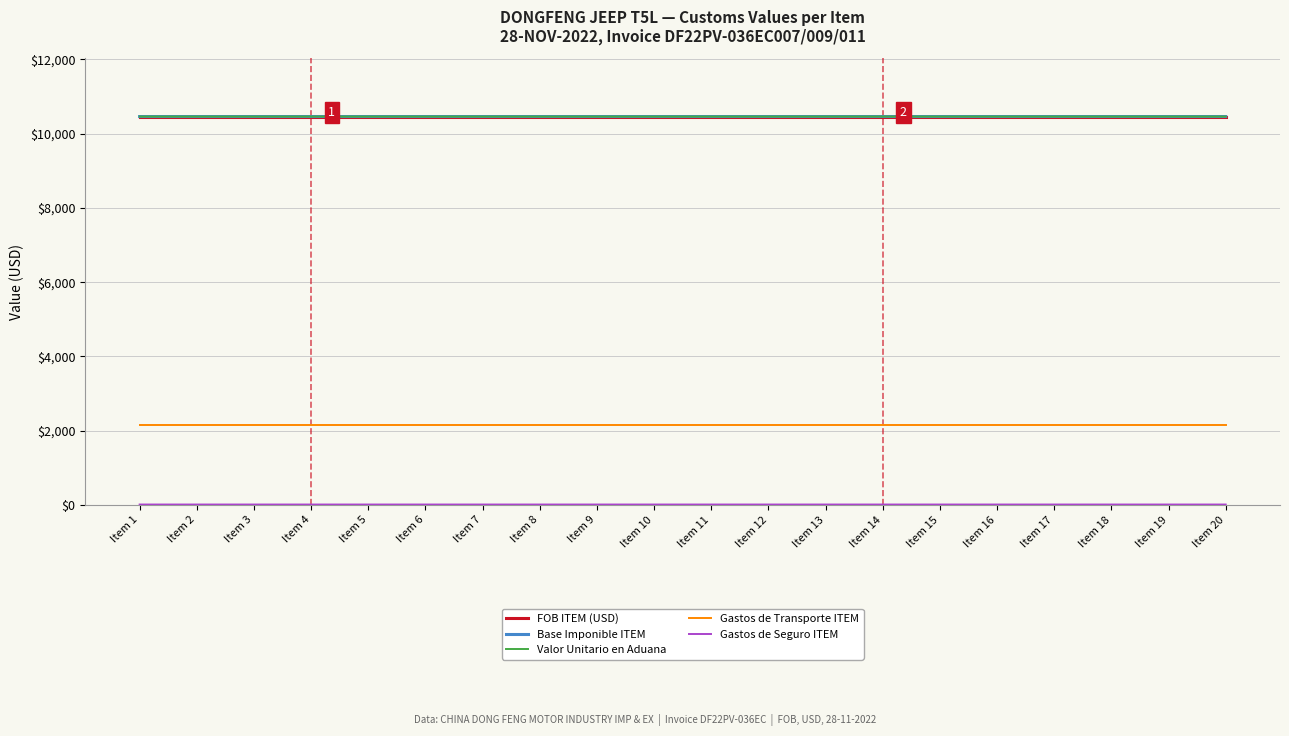

At which category does the chart reach its peak across all series?

Item 4